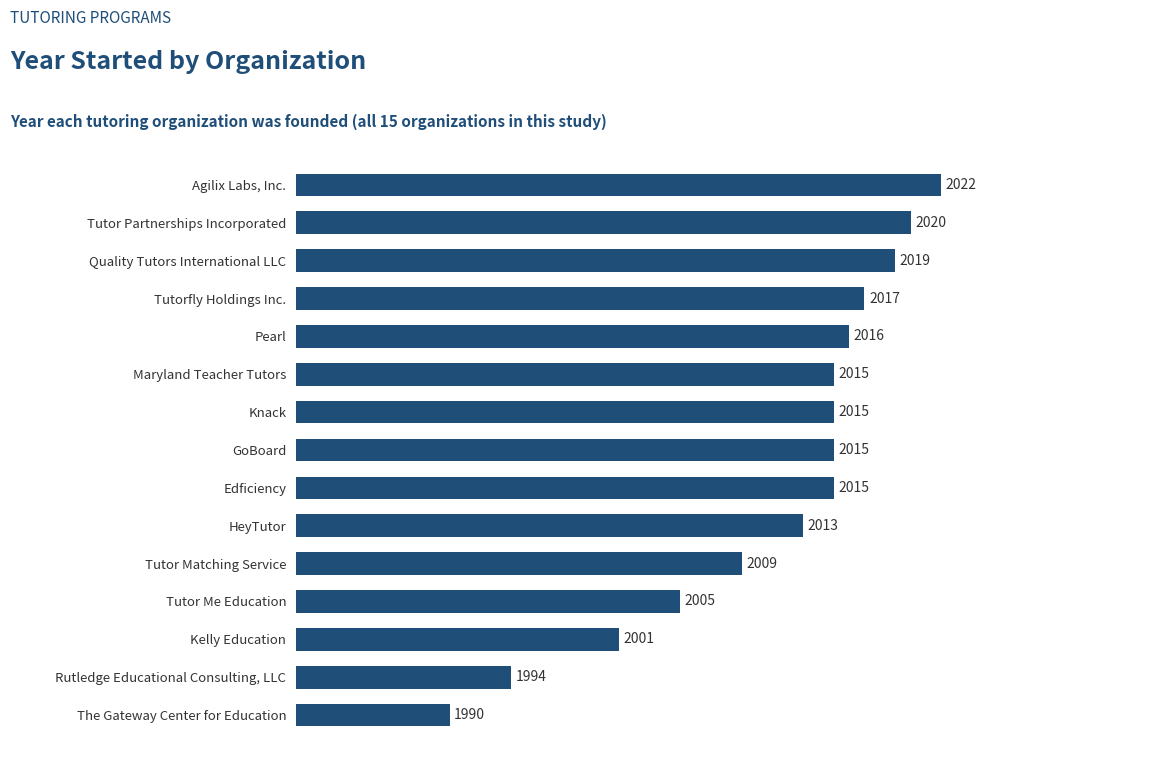

Approximately how many times larger is the value at GoBoard compared to The Gateway Center for Education?

1.0